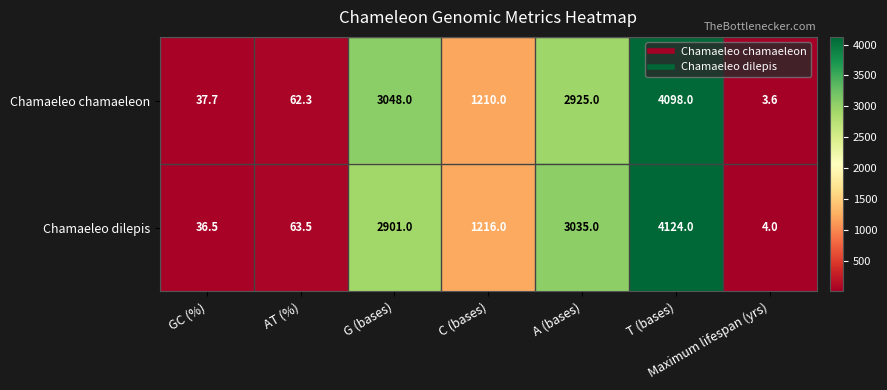

Which category has the lowest value in the Chamaeleo chamaeleon series?

Maximum lifespan (yrs)